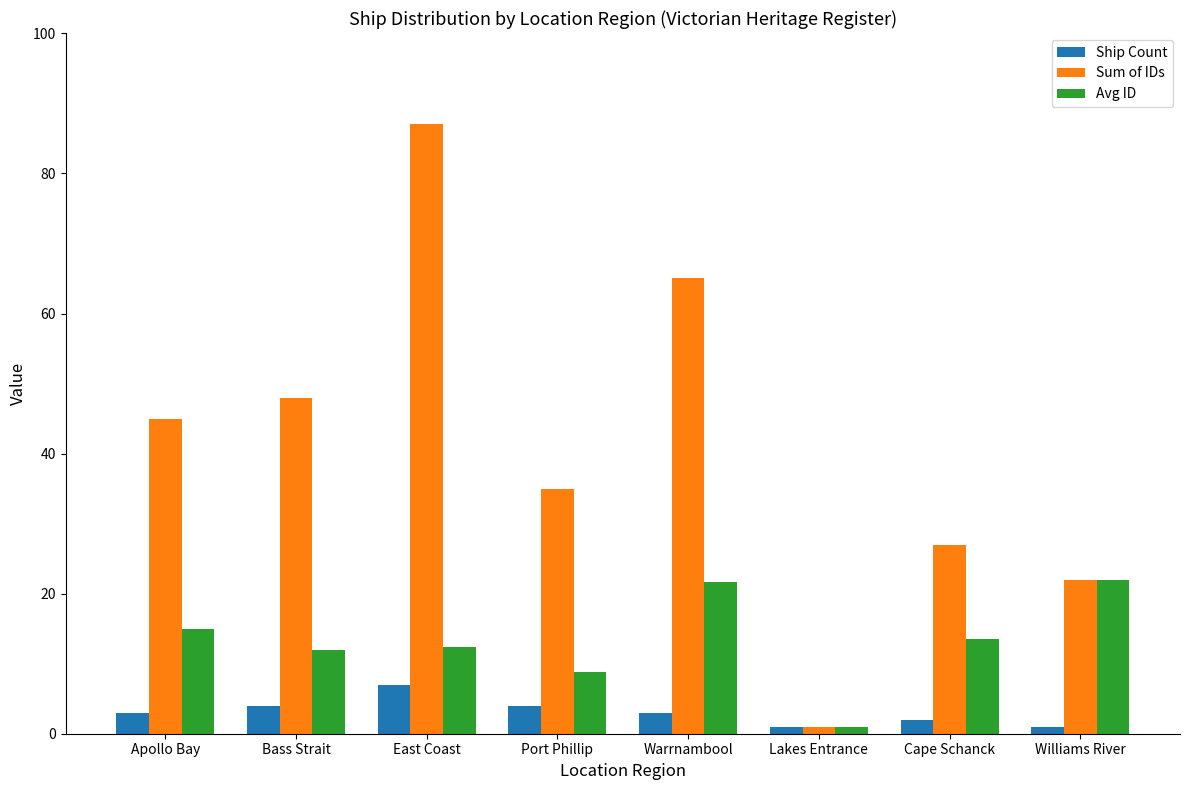

At East Coast, list the series in order from smallest to largest.

Ship Count, Avg ID, Sum of IDs